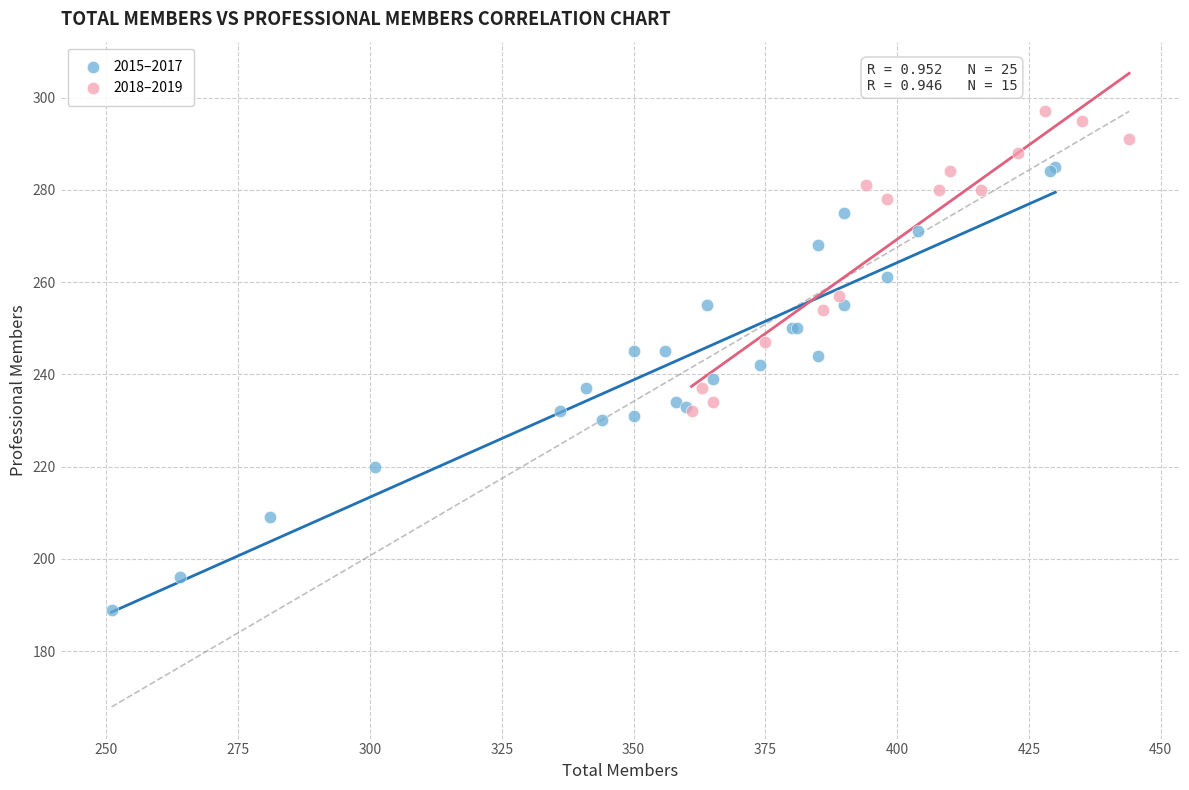

Which series contains the highest Y value?

2018–2019